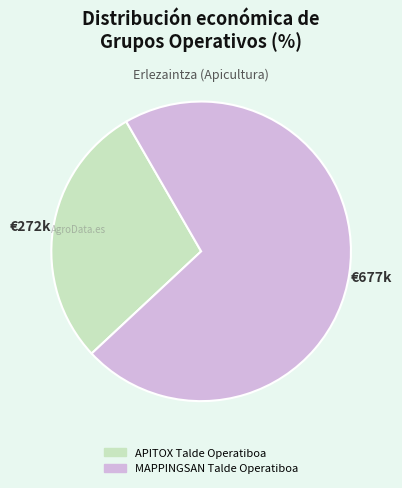

Approximately how many times larger is the value at MAPPINGSAN Talde Operatiboa compared to APITOX Talde Operatiboa?

2.5